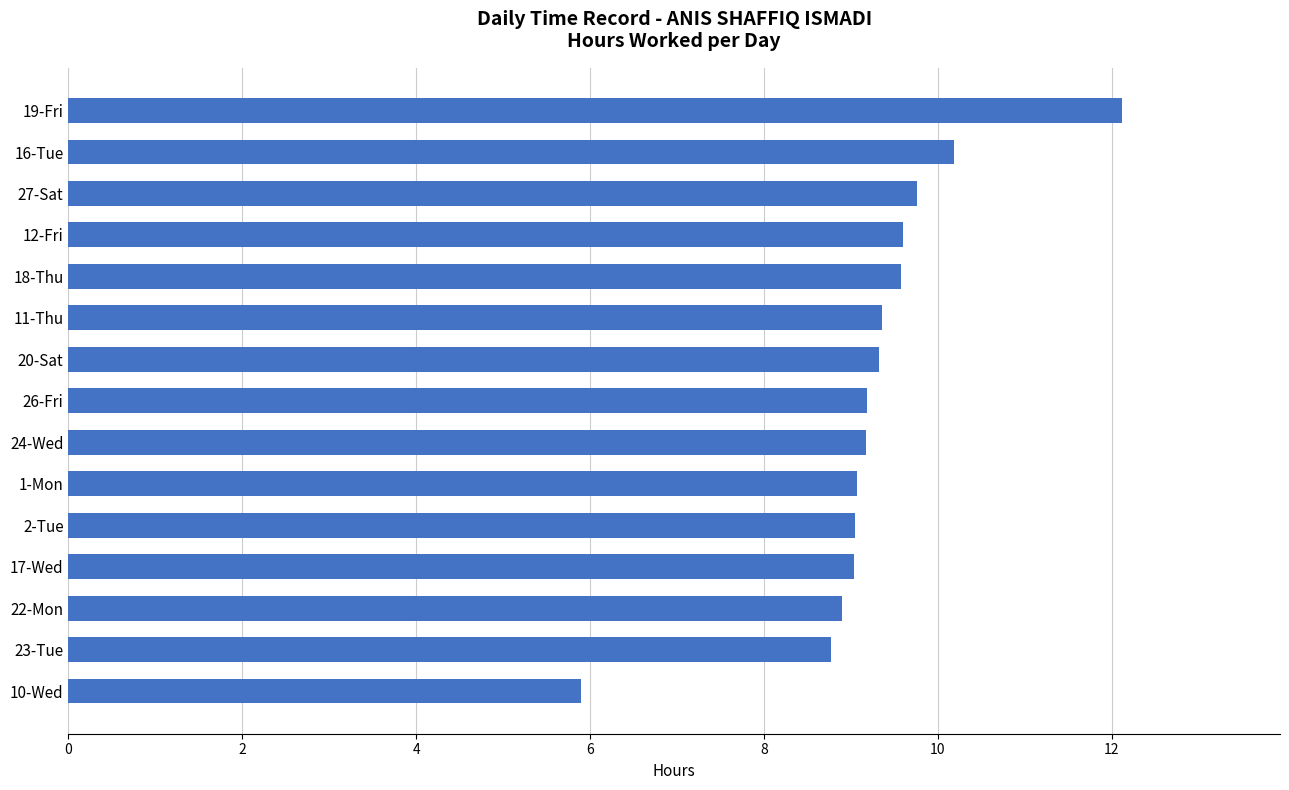

Which has a higher value, 1-Mon or 18-Thu?

18-Thu